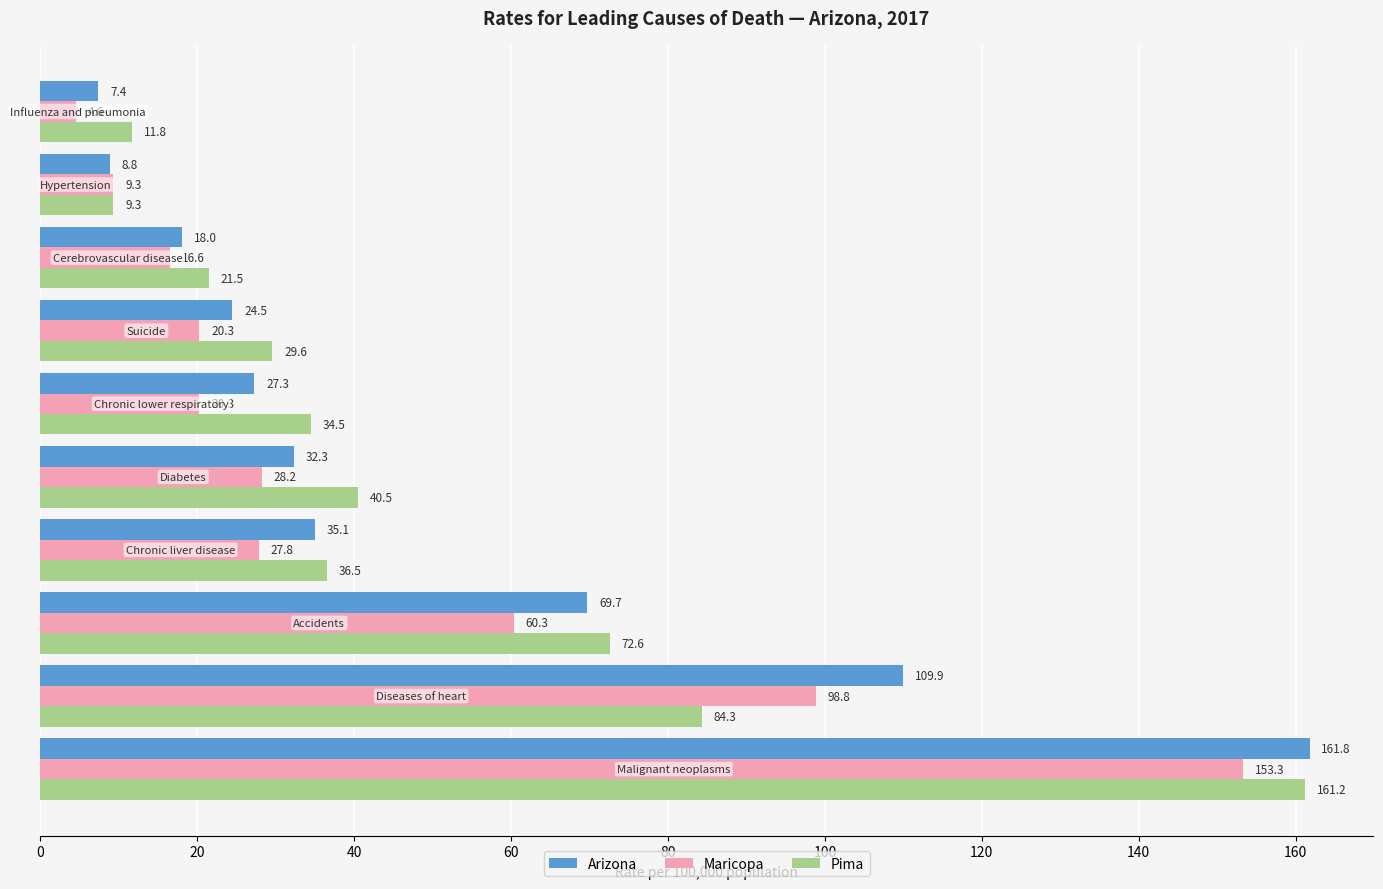

How many data points in Arizona are less than 32?

5